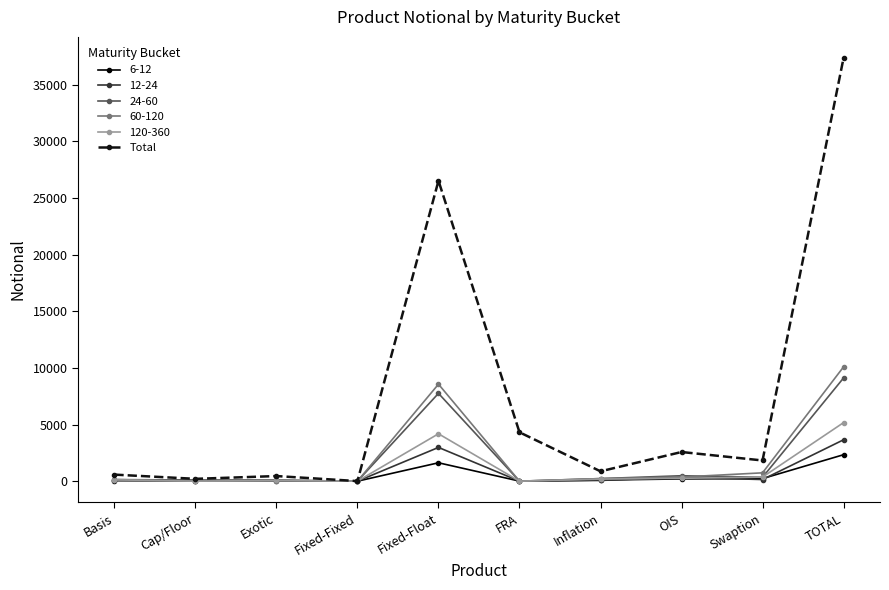

Is it true that Total equals 870 at Inflation?

True